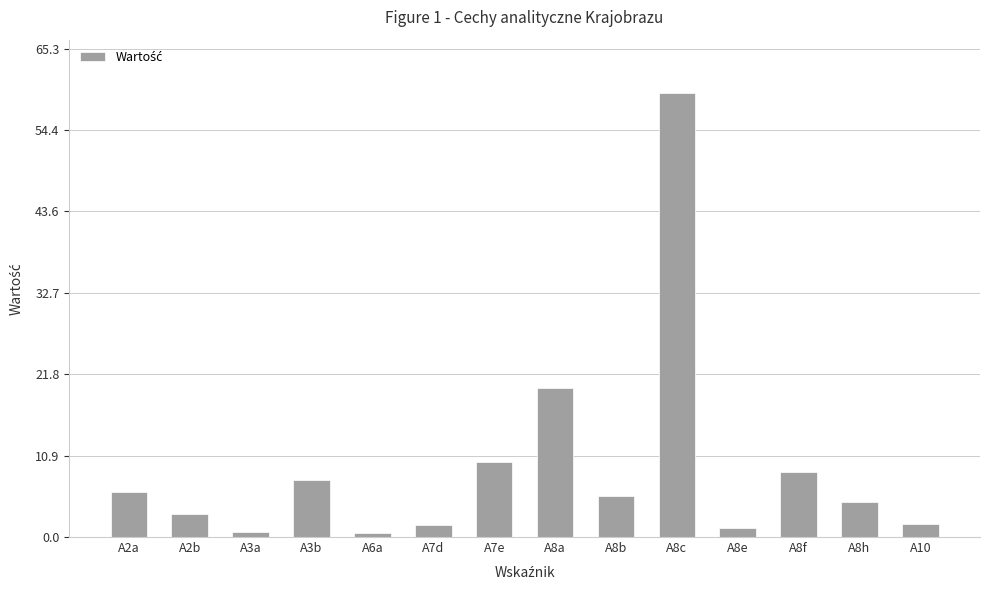

What is the change in value from A7d to A8h?

+3.1